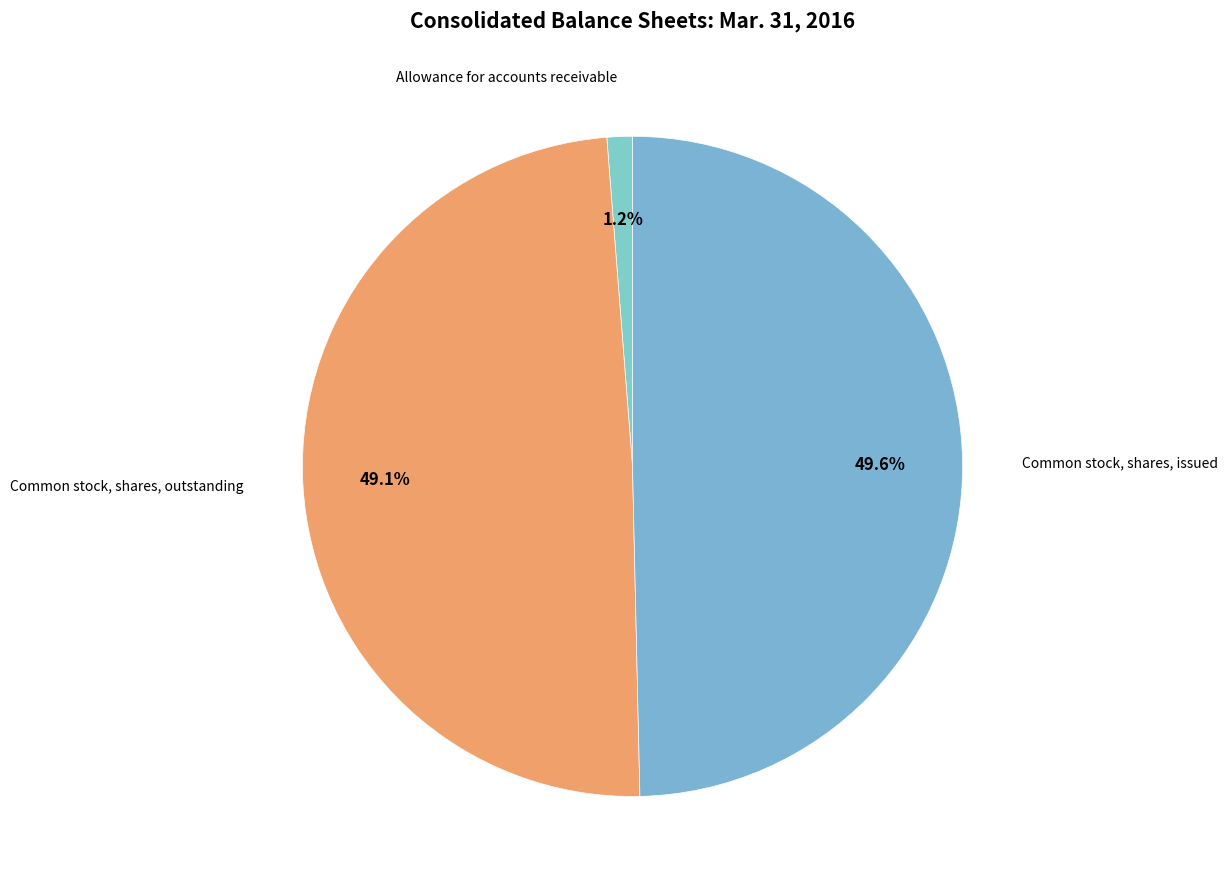

To the nearest percent, what is the difference between the largest and smallest slice percentages?

48%